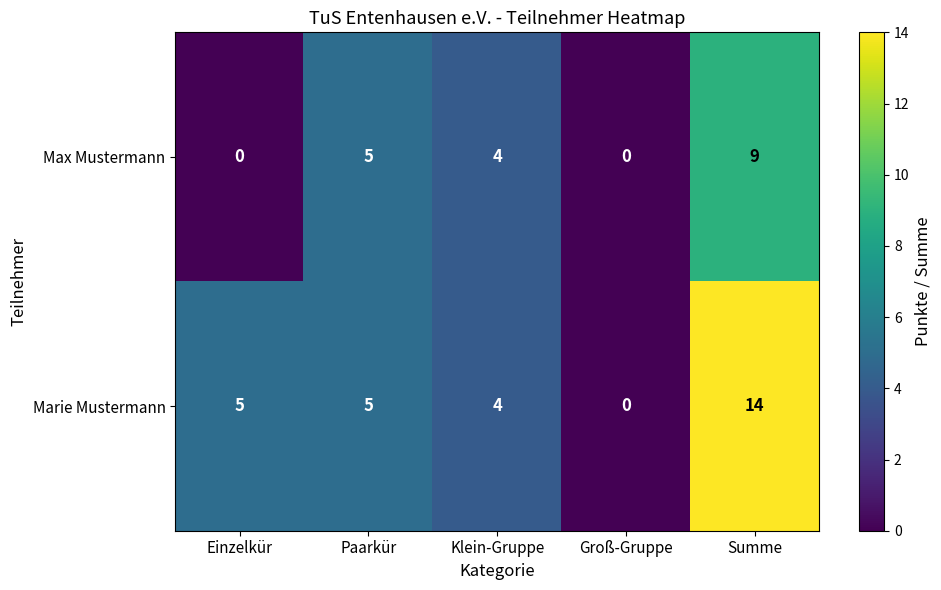

How many series are shown in this chart?

2